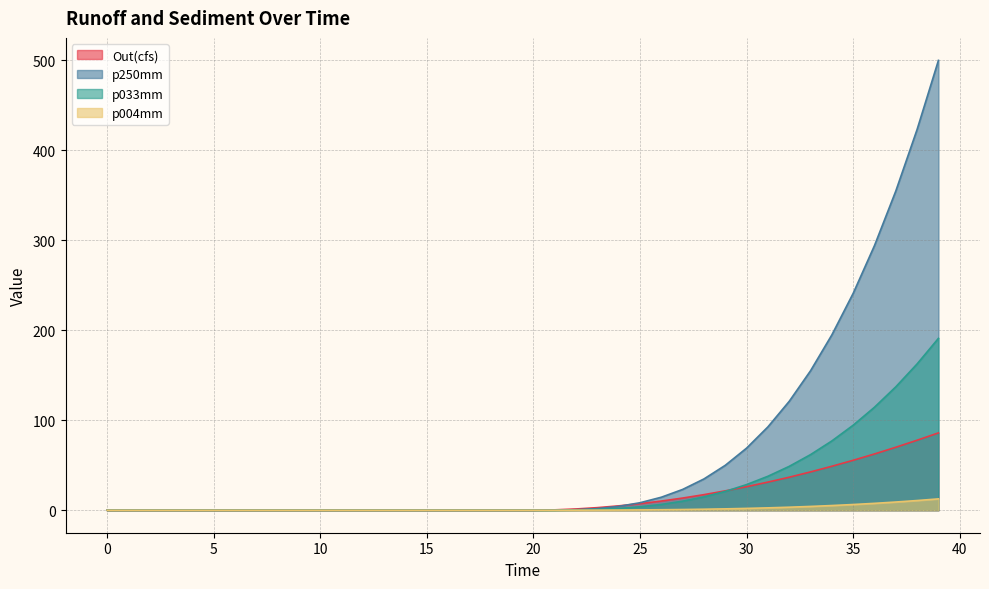

At which category is the sum across all series the highest?

39.0